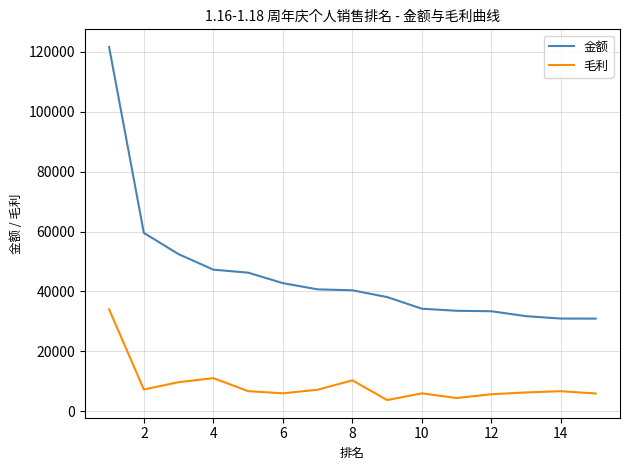

What is the sum of all 金额 values?

683699.0